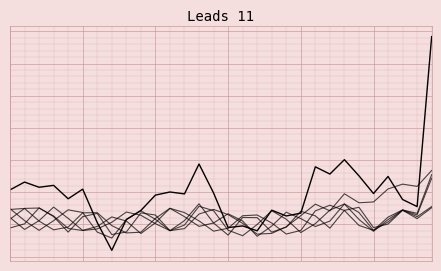

Which category has the lowest value across all series?

7